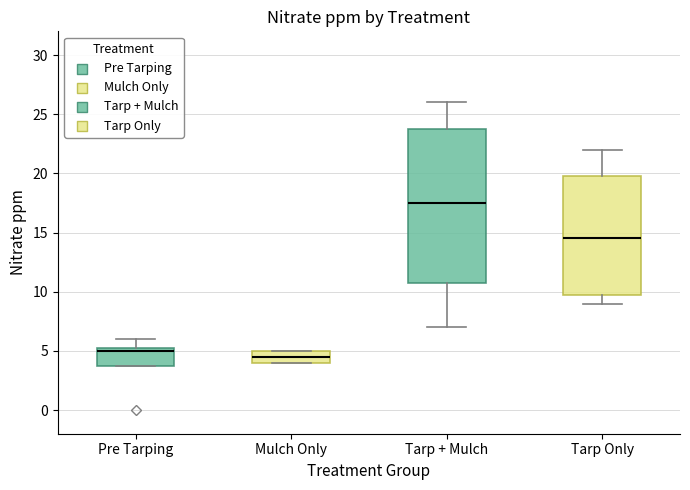

Reading left to right, read every box against the y-axis: the position of its median line, the range the box covers, and the ends of its whiskers. The values are not printed on the chart, so give them approximately, as read against the axis.

Pre Tarping: median 5.0, box 4.0 to 5.5, whiskers 4.0 to 6.0
Mulch Only: median 4.5, box 4.0 to 5.0, whiskers 4.0 to 5.0
Tarp + Mulch: median 17.5, box 11.0 to 24.0, whiskers 7.0 to 26.0
Tarp Only: median 14.5, box 10.0 to 20.0, whiskers 9.0 to 22.0